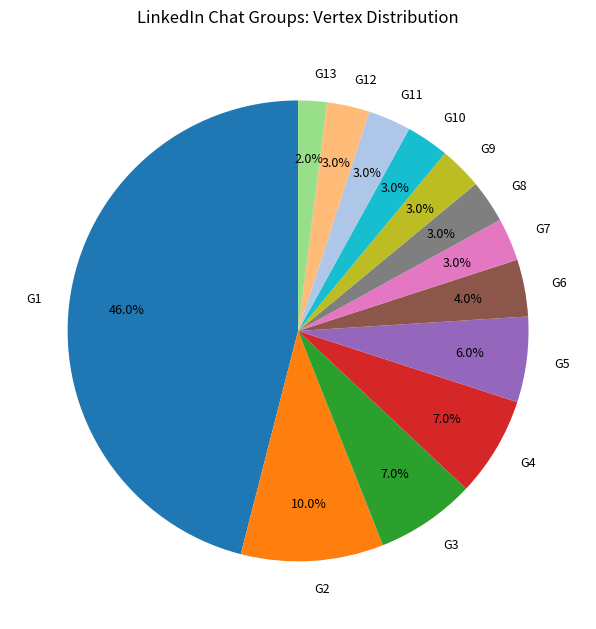

Is G13 the majority of the pie?

No